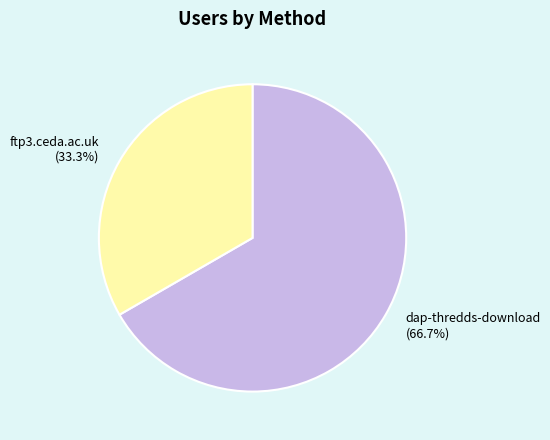

Which category has the biggest portion of the pie?

dap-thredds-download